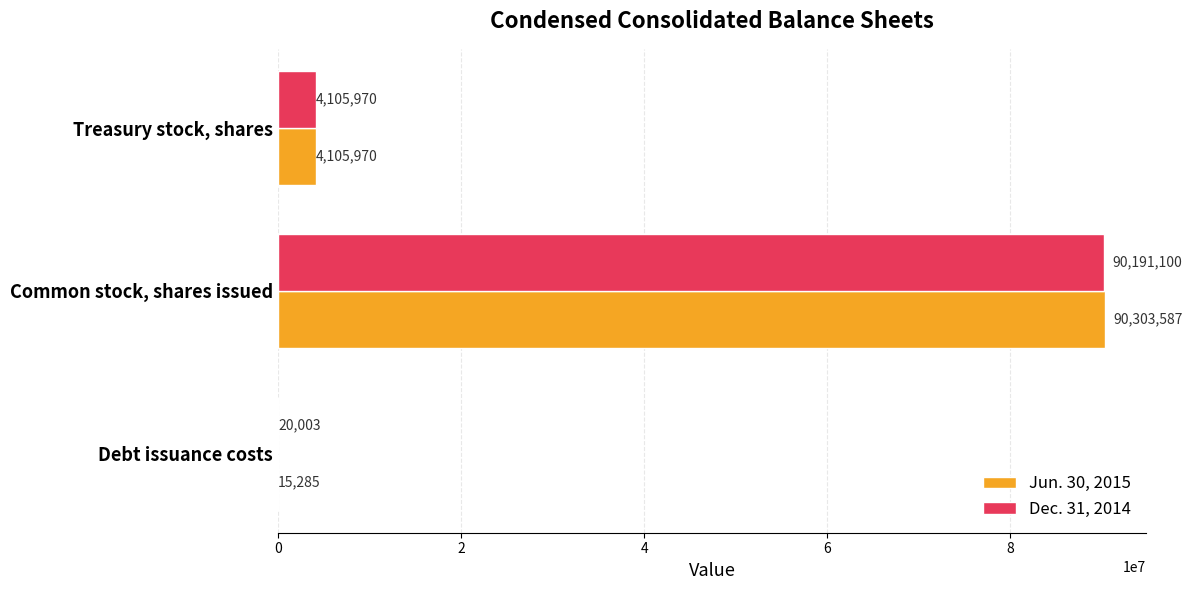

The Jun. 30, 2015 series shows 4105970 at Treasury stock, shares. True or false?

True